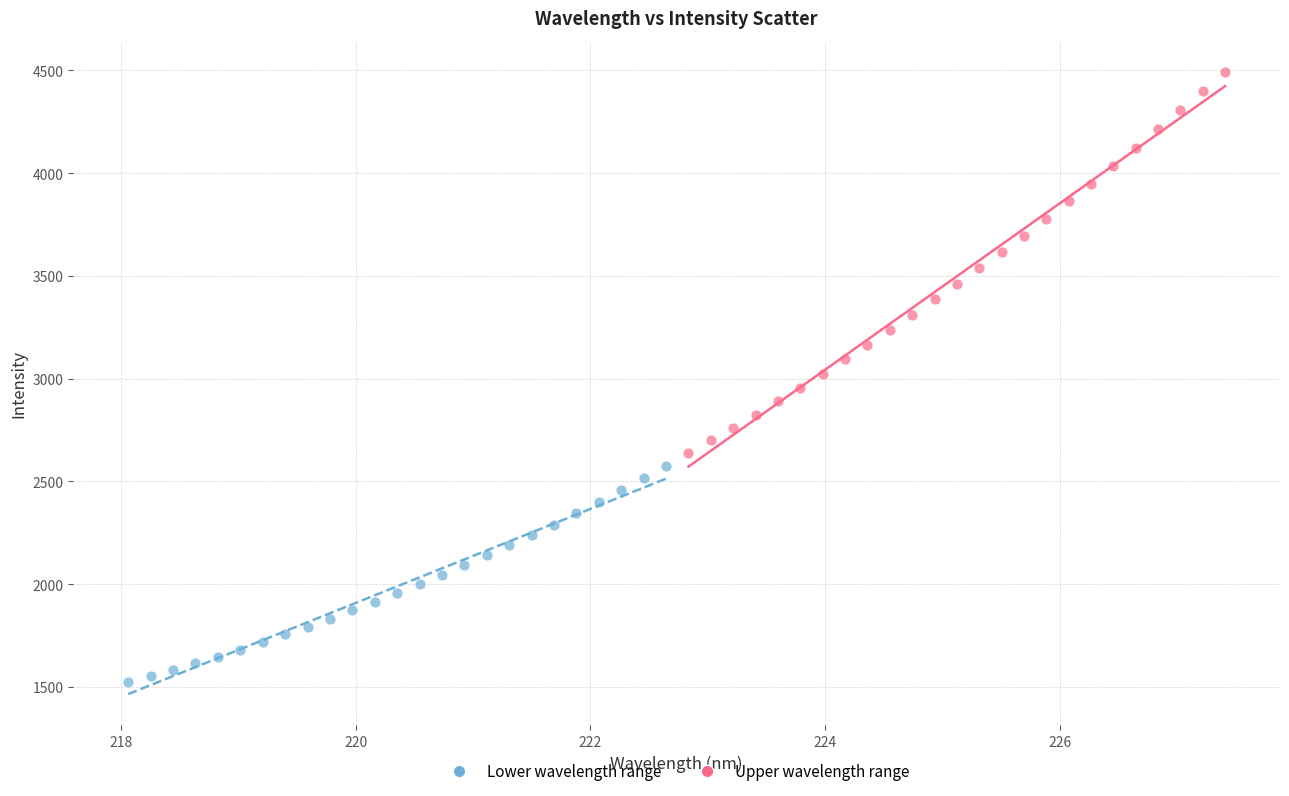

Which series contains the lowest Y value?

Lower wavelength range